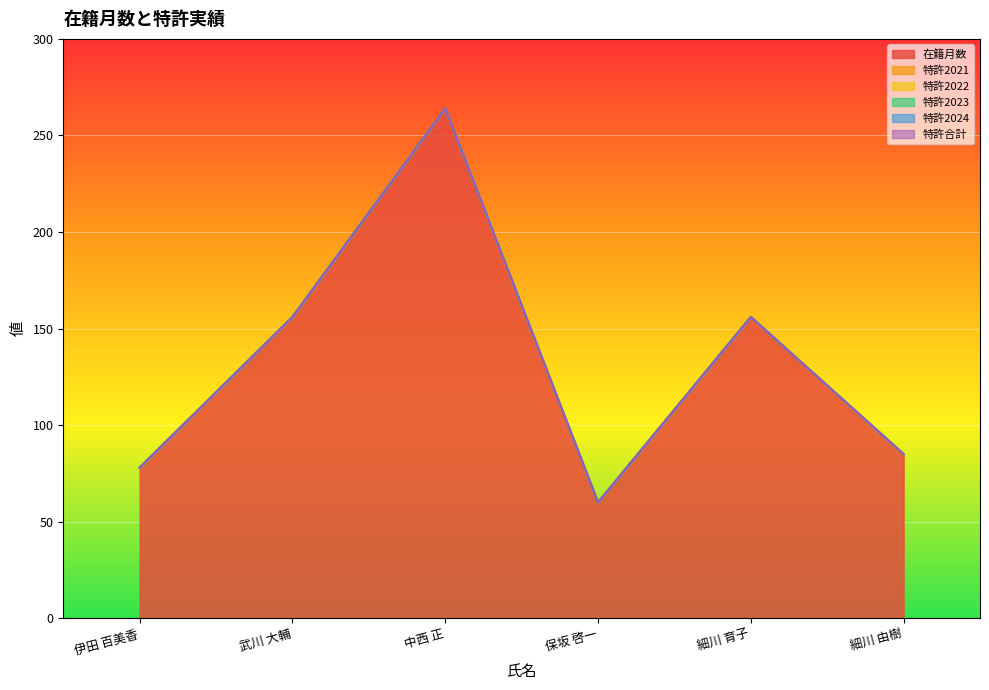

Where is the first local maximum for 在籍月数?

中西 正